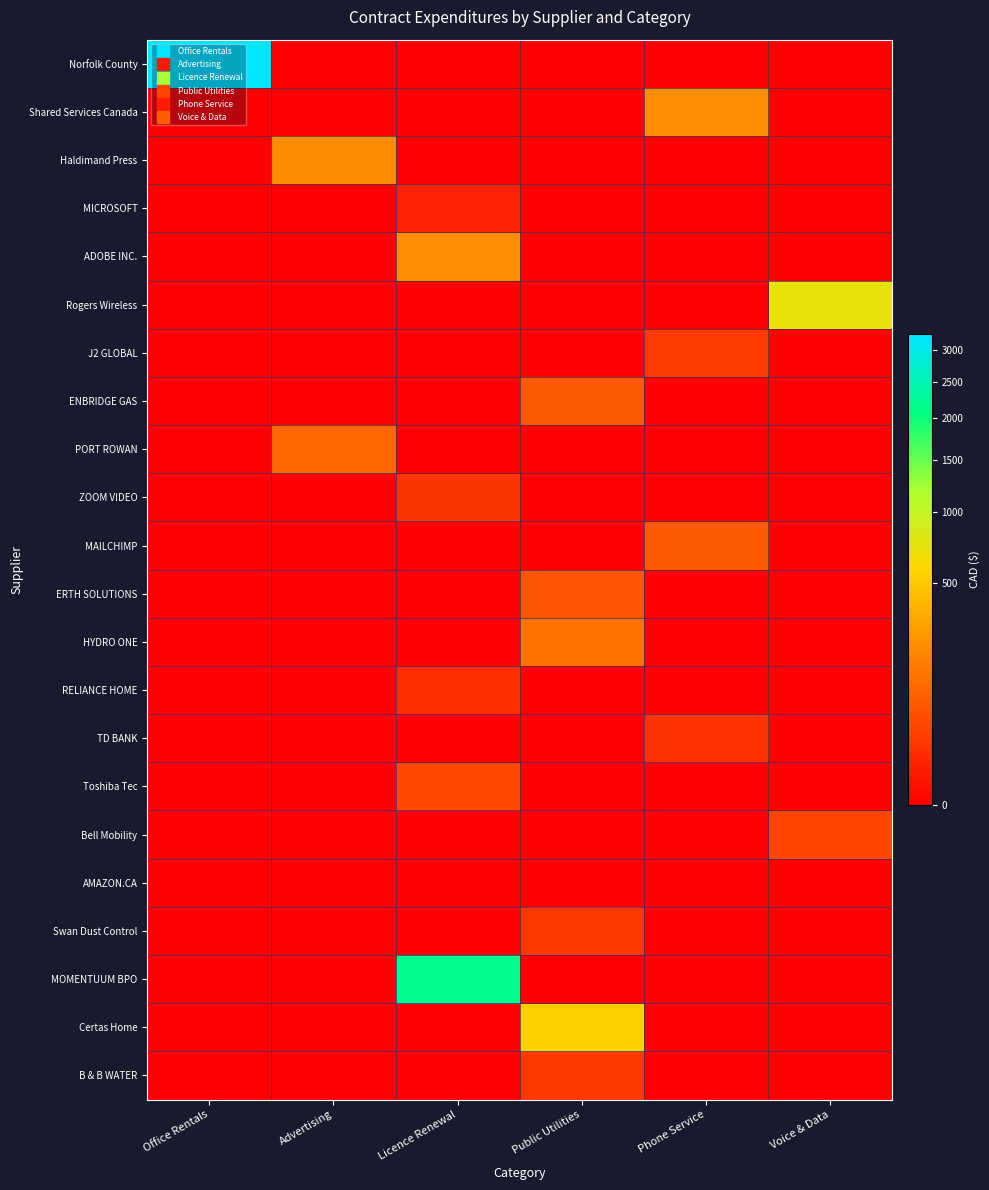

Reading left to right, list all the values displayed in this chart.

Norfolk County: Office Rentals=3272.0	Advertising=0.0	Licence Renewal=0.0	Public Utilities=0.0	Phone Service=0.0	Voice & Data=0.0
Shared Services Canada: Office Rentals=0.0	Advertising=0.0	Licence Renewal=0.0	Public Utilities=0.0	Phone Service=218.3	Voice & Data=0.0
Haldimand Press: Office Rentals=0.0	Advertising=208.0	Licence Renewal=0.0	Public Utilities=0.0	Phone Service=0.0	Voice & Data=0.0
MICROSOFT: Office Rentals=0.0	Advertising=0.0	Licence Renewal=6.4	Public Utilities=0.0	Phone Service=0.0	Voice & Data=0.0
ADOBE INC.: Office Rentals=0.0	Advertising=0.0	Licence Renewal=225.1	Public Utilities=0.0	Phone Service=0.0	Voice & Data=0.0
Rogers Wireless: Office Rentals=0.0	Advertising=0.0	Licence Renewal=0.0	Public Utilities=0.0	Phone Service=0.0	Voice & Data=716.6
J2 GLOBAL: Office Rentals=0.0	Advertising=0.0	Licence Renewal=0.0	Public Utilities=0.0	Phone Service=25.0	Voice & Data=0.0
ENBRIDGE GAS: Office Rentals=0.0	Advertising=0.0	Licence Renewal=0.0	Public Utilities=73.2	Phone Service=0.0	Voice & Data=0.0
PORT ROWAN: Office Rentals=0.0	Advertising=106.0	Licence Renewal=0.0	Public Utilities=0.0	Phone Service=0.0	Voice & Data=0.0
ZOOM VIDEO: Office Rentals=0.0	Advertising=0.0	Licence Renewal=20.0	Public Utilities=0.0	Phone Service=0.0	Voice & Data=0.0
MAILCHIMP: Office Rentals=0.0	Advertising=0.0	Licence Renewal=0.0	Public Utilities=0.0	Phone Service=71.9	Voice & Data=0.0
ERTH SOLUTIONS: Office Rentals=0.0	Advertising=0.0	Licence Renewal=0.0	Public Utilities=63.7	Phone Service=0.0	Voice & Data=0.0
HYDRO ONE: Office Rentals=0.0	Advertising=0.0	Licence Renewal=0.0	Public Utilities=129.8	Phone Service=0.0	Voice & Data=0.0
RELIANCE HOME: Office Rentals=0.0	Advertising=0.0	Licence Renewal=15.0	Public Utilities=0.0	Phone Service=0.0	Voice & Data=0.0
TD BANK: Office Rentals=0.0	Advertising=0.0	Licence Renewal=0.0	Public Utilities=0.0	Phone Service=19.0	Voice & Data=0.0
Toshiba Tec: Office Rentals=0.0	Advertising=0.0	Licence Renewal=42.8	Public Utilities=0.0	Phone Service=0.0	Voice & Data=0.0
Bell Mobility: Office Rentals=0.0	Advertising=0.0	Licence Renewal=0.0	Public Utilities=0.0	Phone Service=0.0	Voice & Data=40.0
AMAZON.CA: Office Rentals=0.0	Advertising=0.0	Licence Renewal=0.0	Public Utilities=0.0	Phone Service=0.0	Voice & Data=0.0
Swan Dust Control: Office Rentals=0.0	Advertising=0.0	Licence Renewal=0.0	Public Utilities=21.2	Phone Service=0.0	Voice & Data=0.0
MOMENTUUM BPO: Office Rentals=0.0	Advertising=0.0	Licence Renewal=2200.0	Public Utilities=0.0	Phone Service=0.0	Voice & Data=0.0
Certas Home: Office Rentals=0.0	Advertising=0.0	Licence Renewal=0.0	Public Utilities=537.0	Phone Service=0.0	Voice & Data=0.0
B & B WATER: Office Rentals=0.0	Advertising=0.0	Licence Renewal=0.0	Public Utilities=22.5	Phone Service=0.0	Voice & Data=0.0